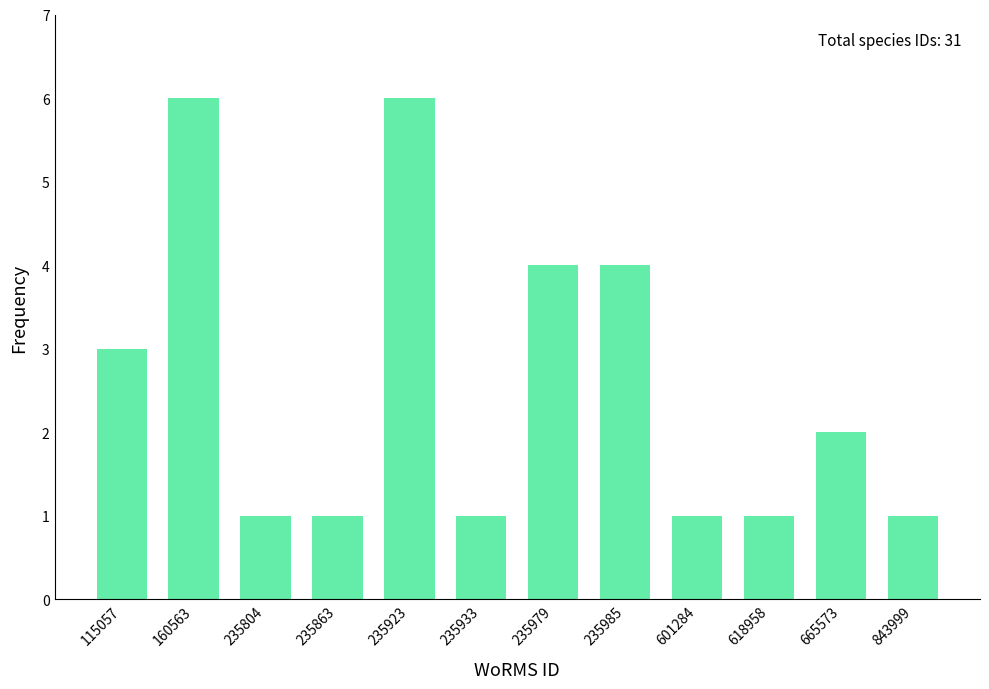

Reading left to right, transcribe all the data shown in this chart.

3	6	1	1	6	1	4	4	1	1	2	1